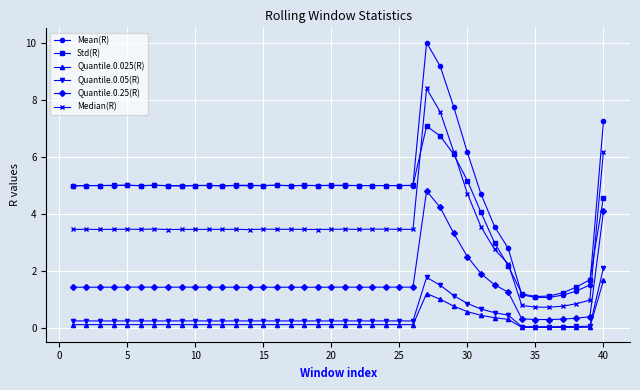

Is this an area chart (filled region under the line)?

No